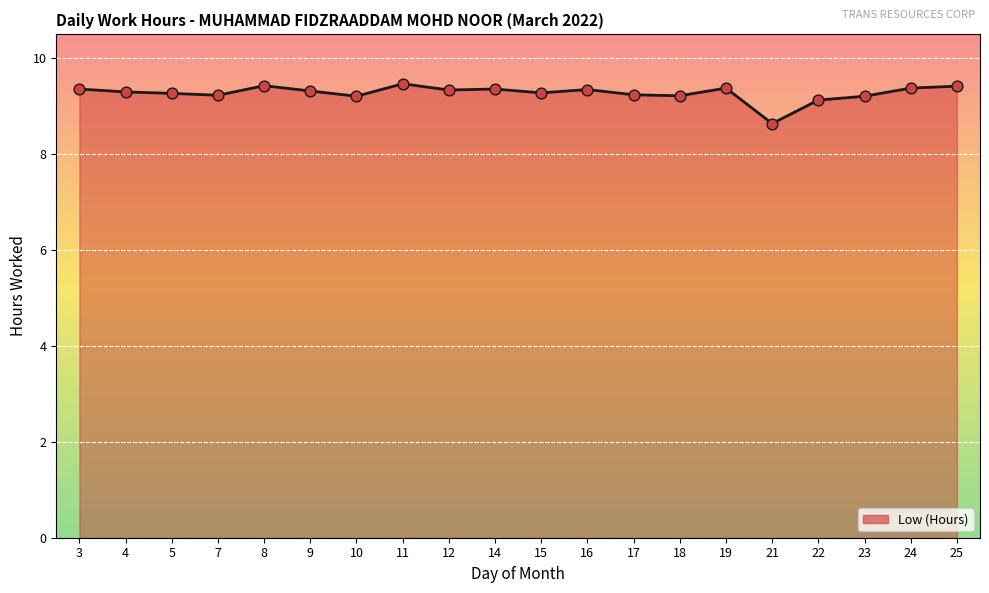

What is the change in value from 8 to 14?

-0.1